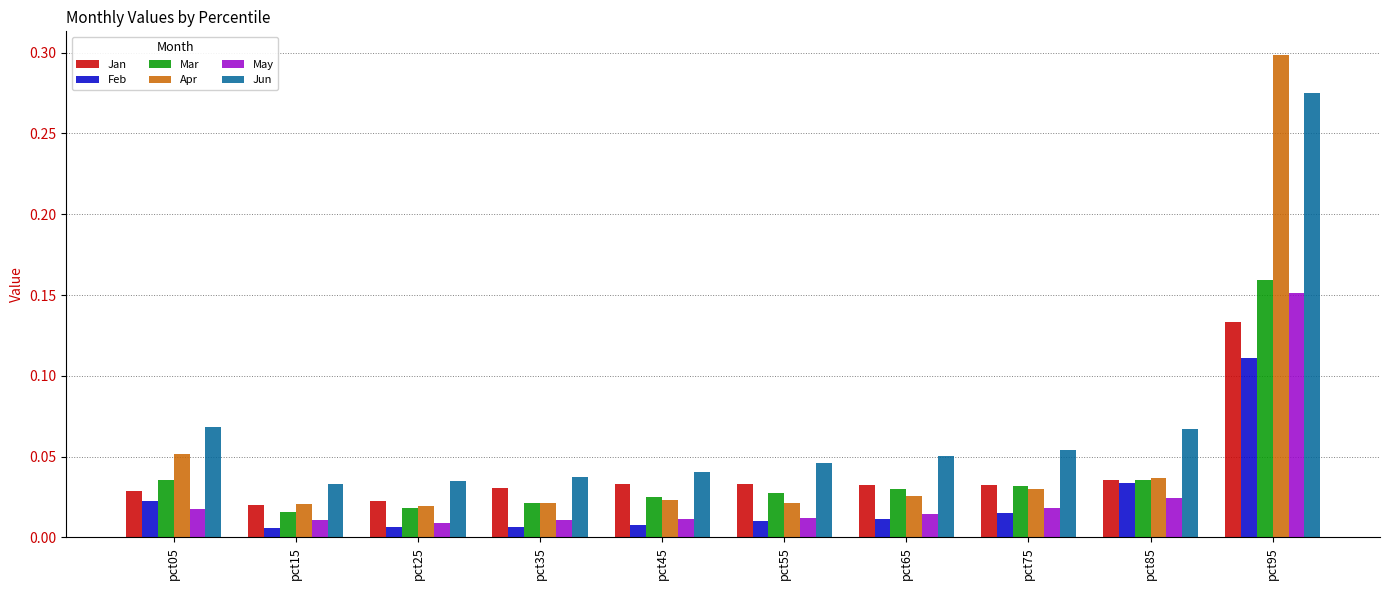

Is the value of Apr at pct75 greater than the value of Feb at pct35?

Yes